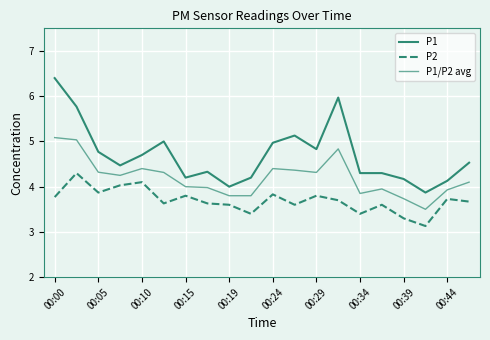

Is this an area chart (filled region under the line)?

No